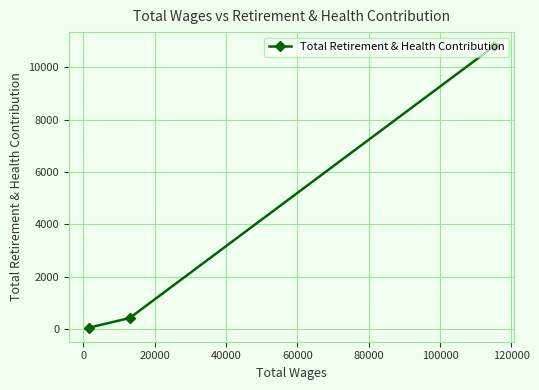

How many values are below 422?

1